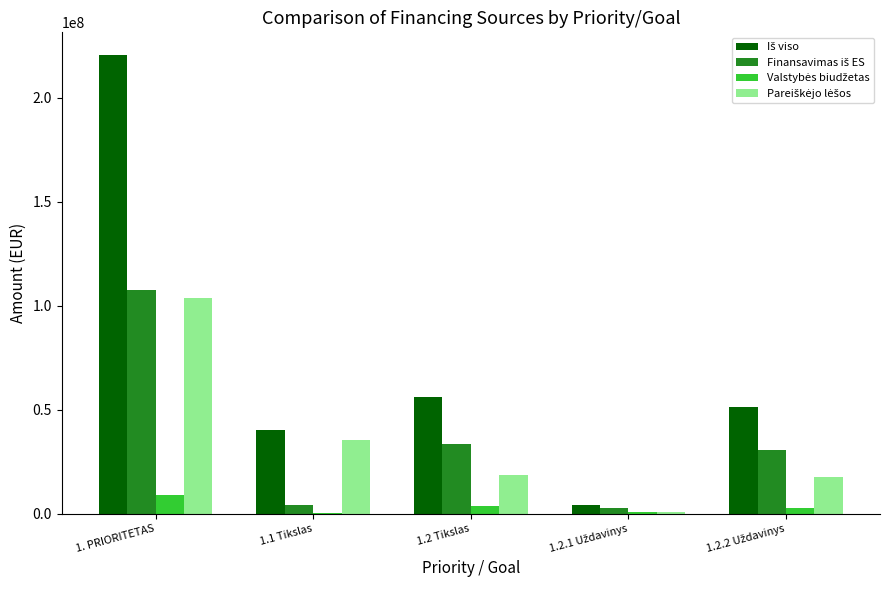

At which category is the sum across all series the highest?

1. PRIORITETAS